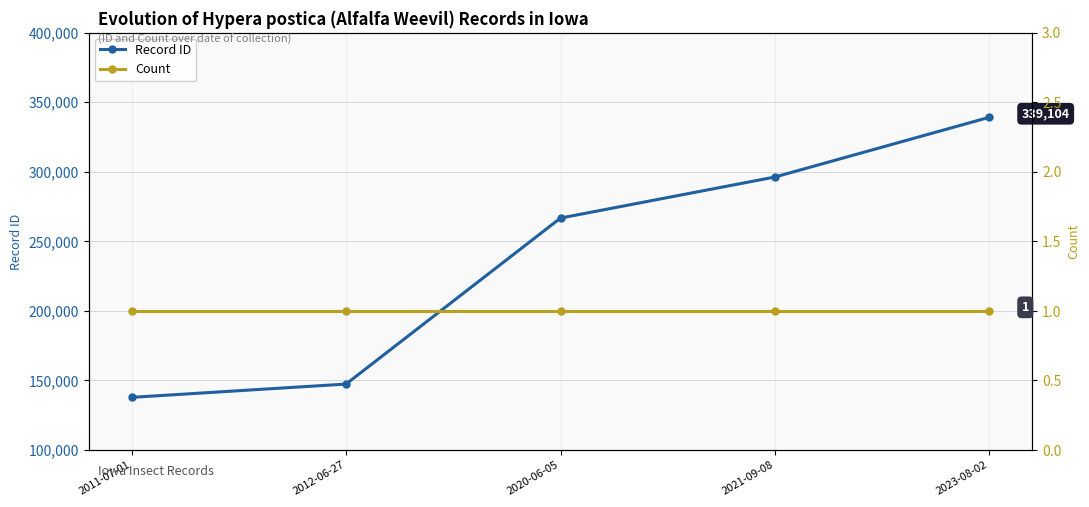

At how many categories does at least one series exceed 215764?

3